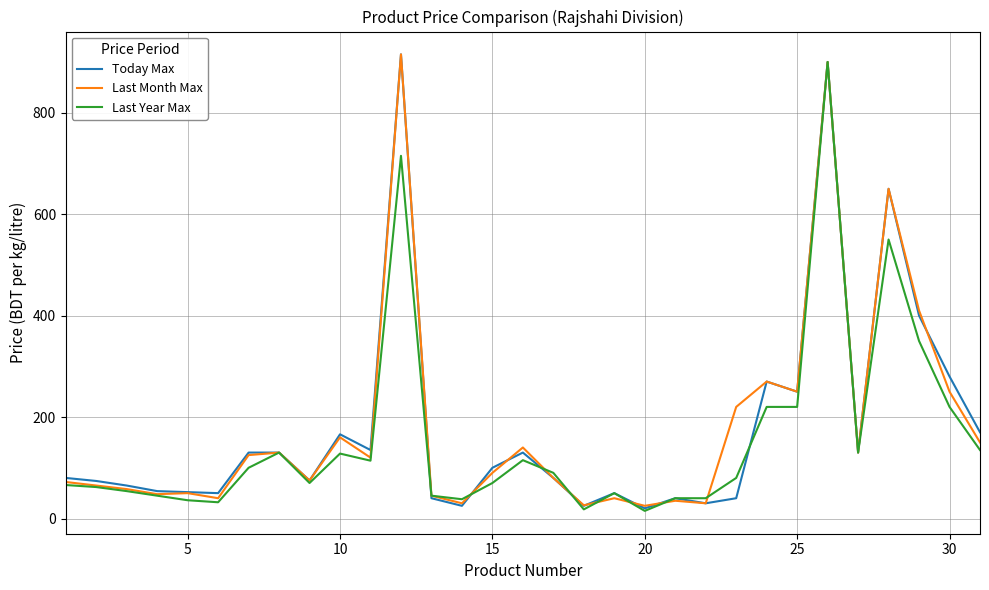

What is the highest value of the Last Month Max series?

915